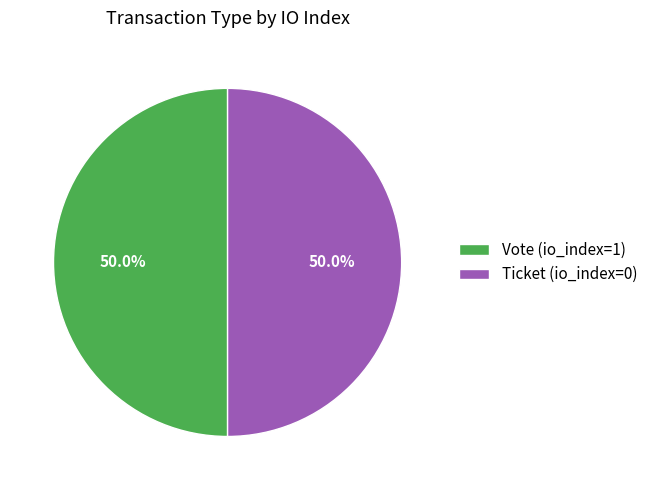

Approximately how many times larger is the value at Vote (io_index=1) compared to Ticket (io_index=0)?

1.0